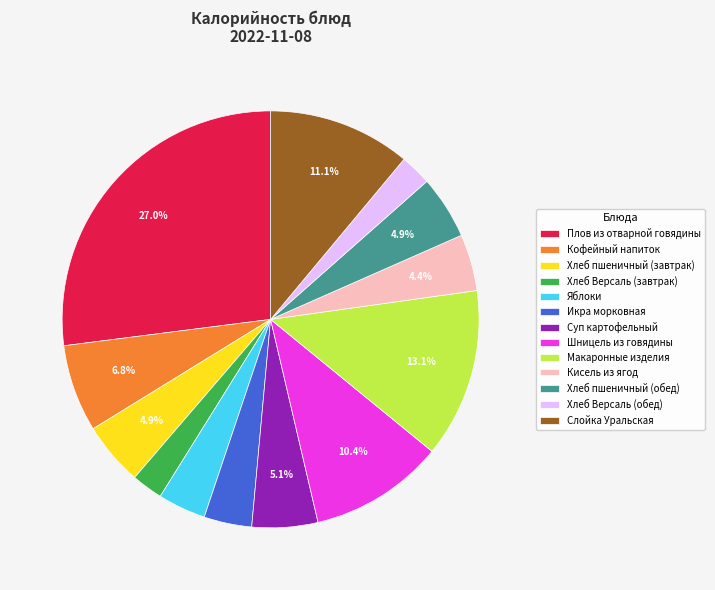

True or false: Хлеб Версаль (обед) accounts for 14% of the total.

False